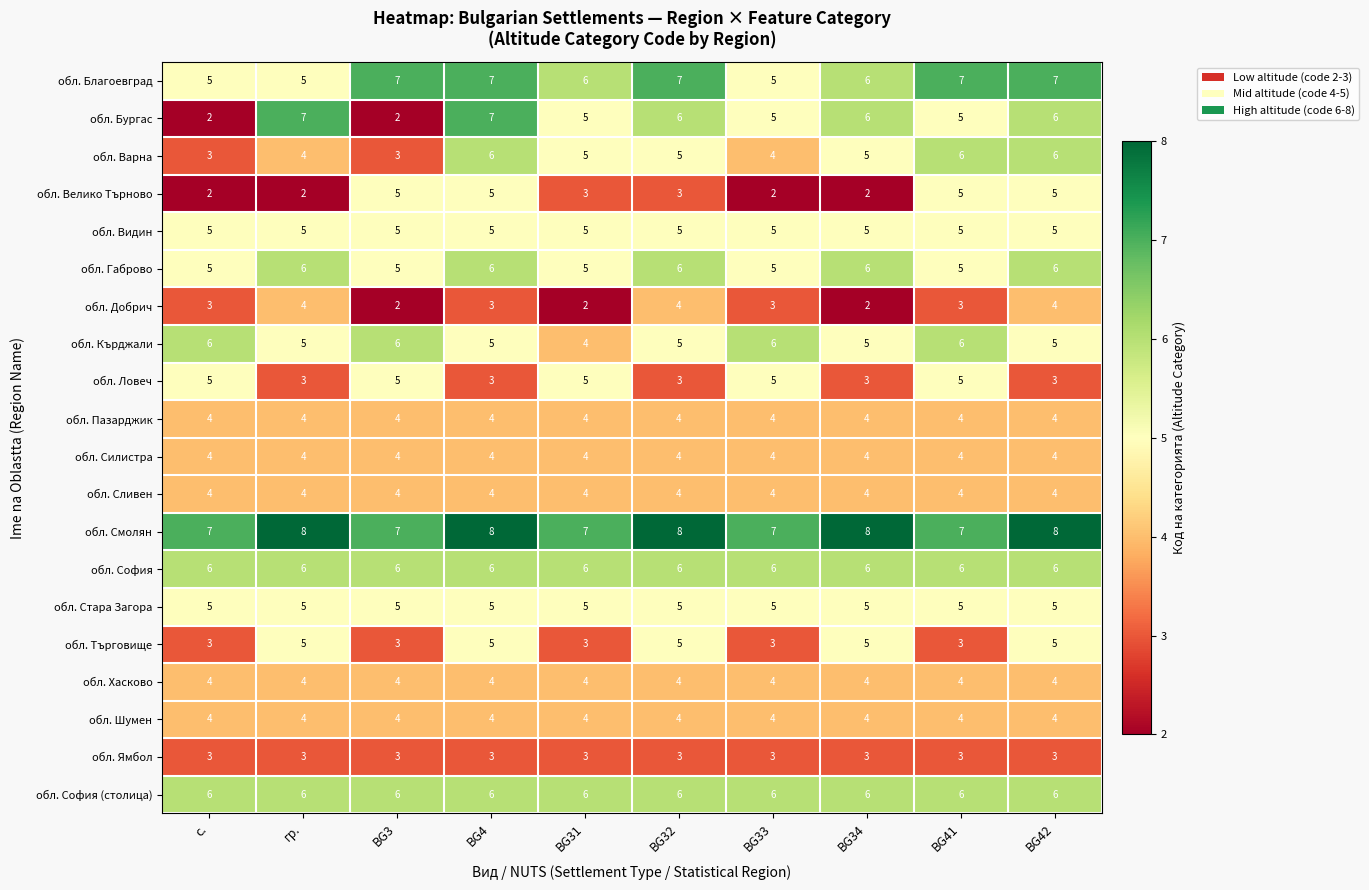

What is the greatest value displayed?

8